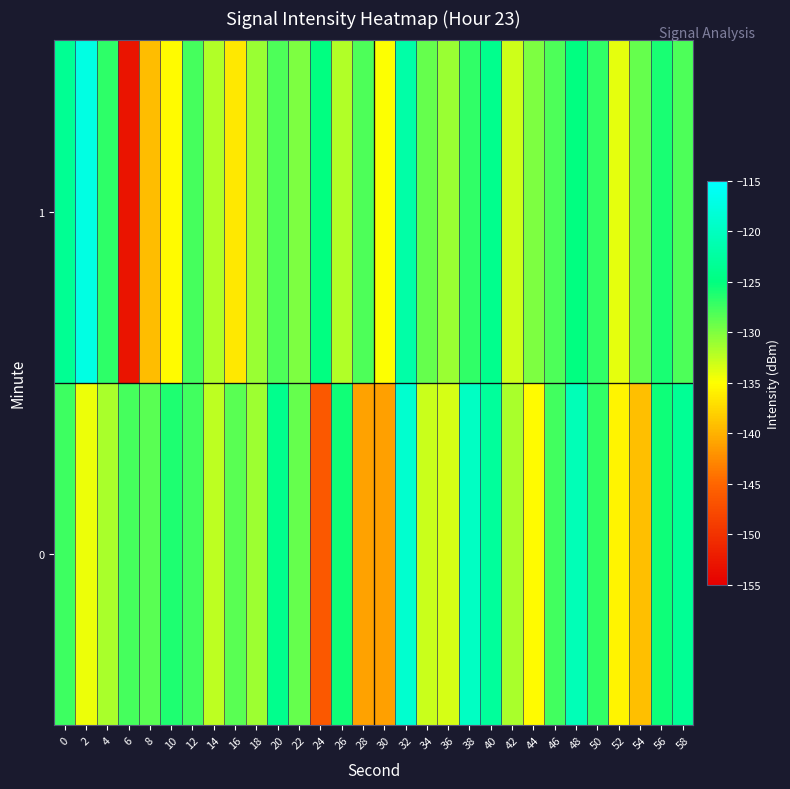

List the series in order of their overall mean, lowest first.

0, 1